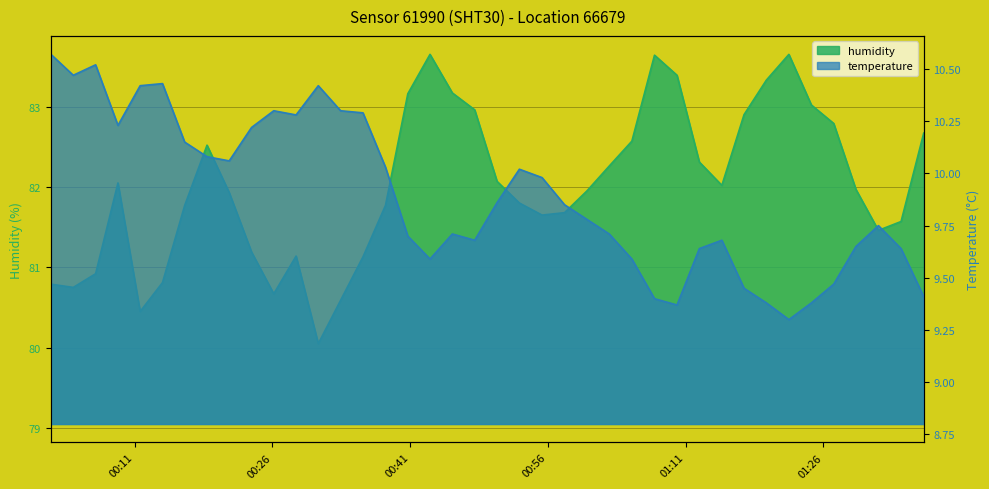

Which series has the largest range (max minus min)?

humidity